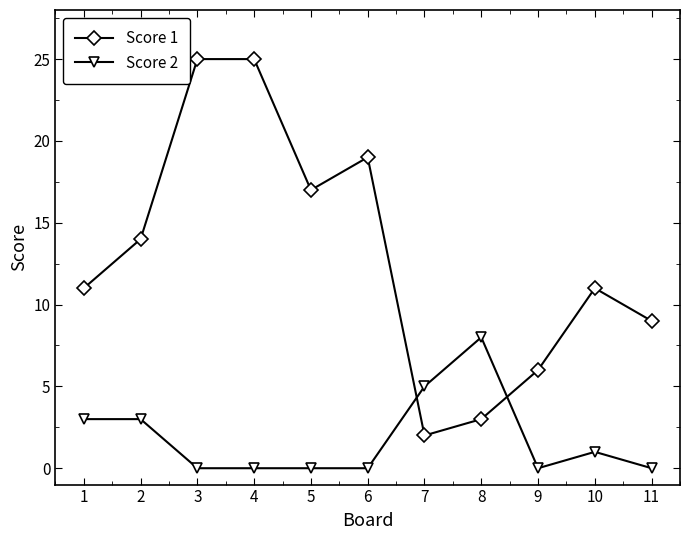

How many categories are shown in the chart?

11